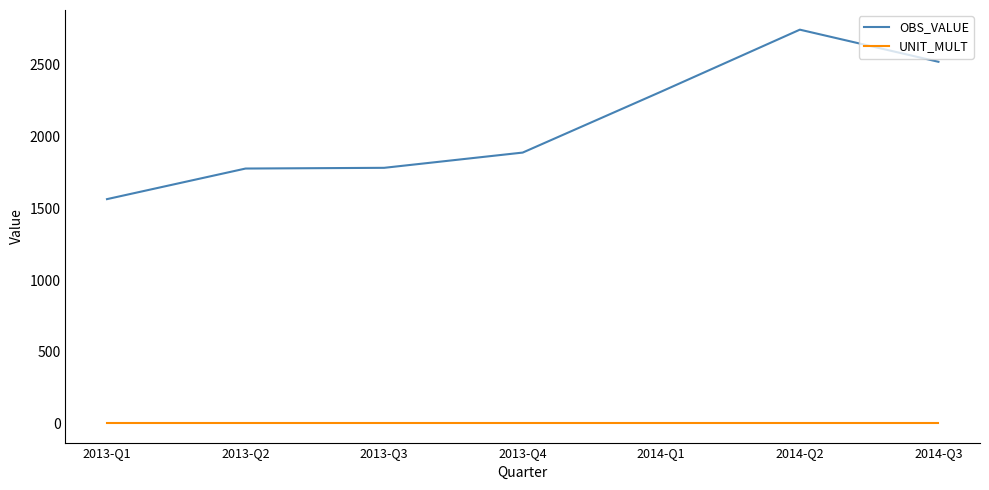

What is the total value across all series at 2014-Q2?

2749.9